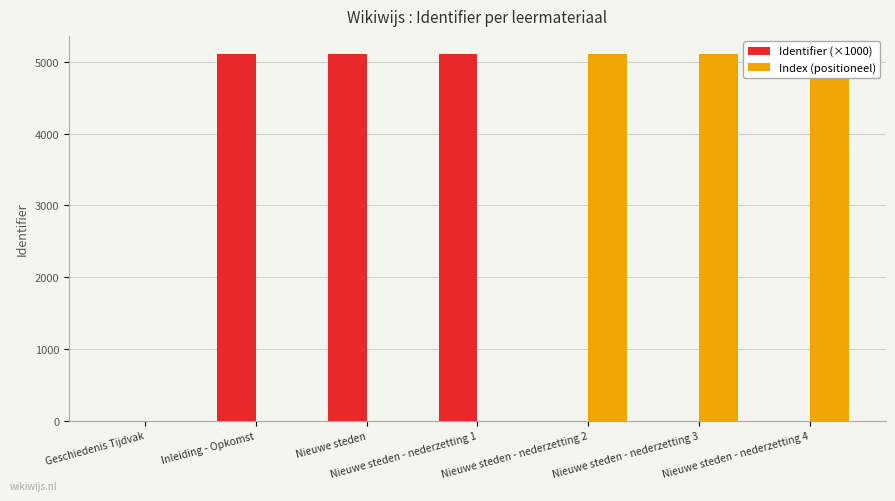

What is the total value across all series at Nieuwe steden - nederzetting 3?

5105.3